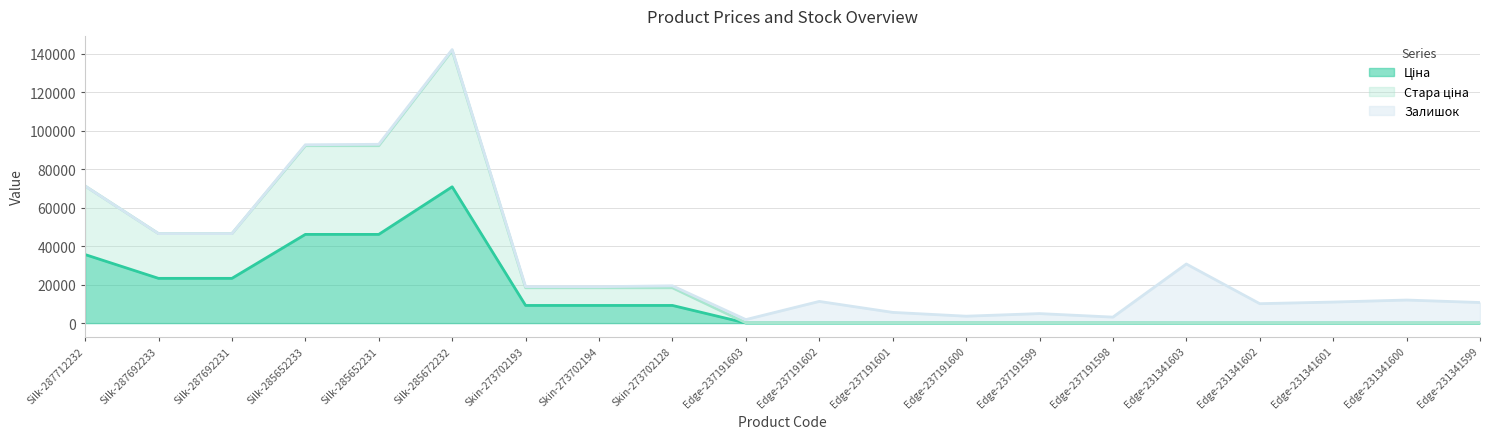

What position from the left is Silk-285652231?

5